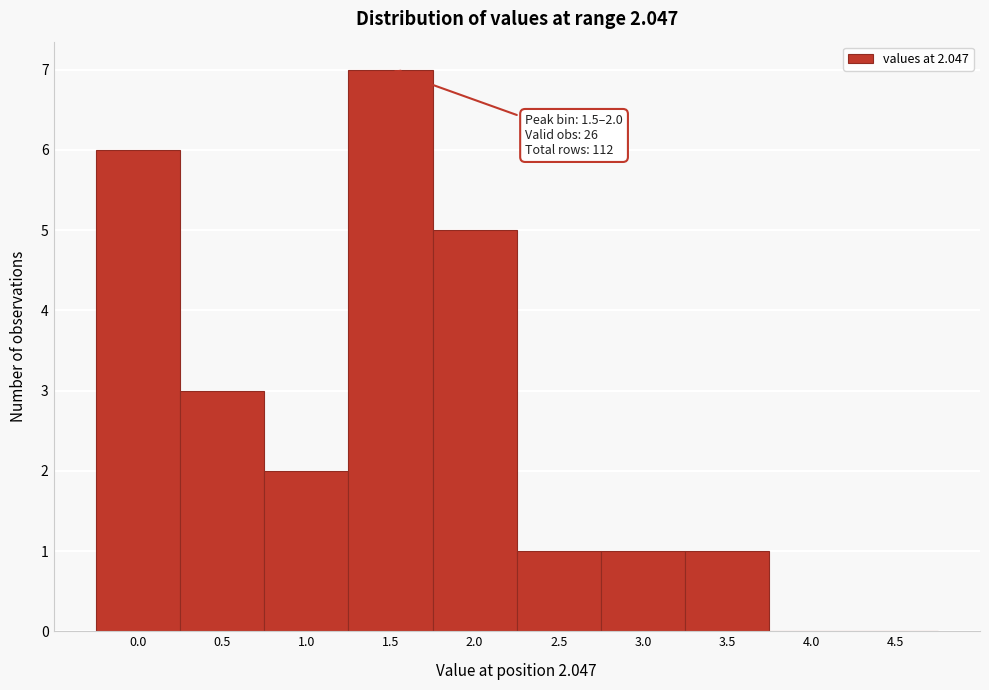

Reading left to right, list all the values displayed in this chart.

0.0=6	0.5=3	1.0=2	1.5=7	2.0=5	2.5=1	3.0=1	3.5=1	4.0=0	4.5=0